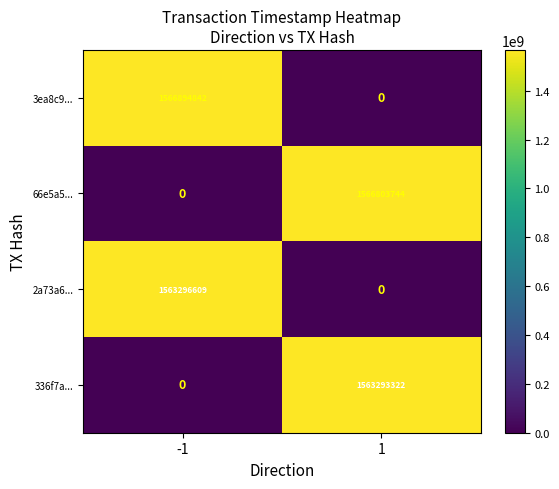

What is the difference between the maximum and minimum values in the 66e5a5... series?

1566803744